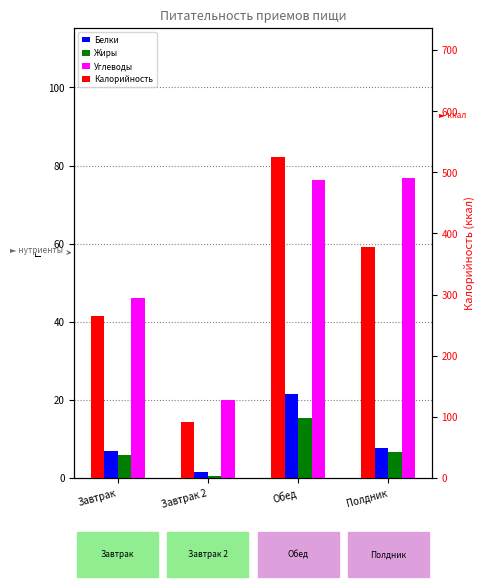

What is the difference between the maximum and minimum values in the Углеводы series?

56.9